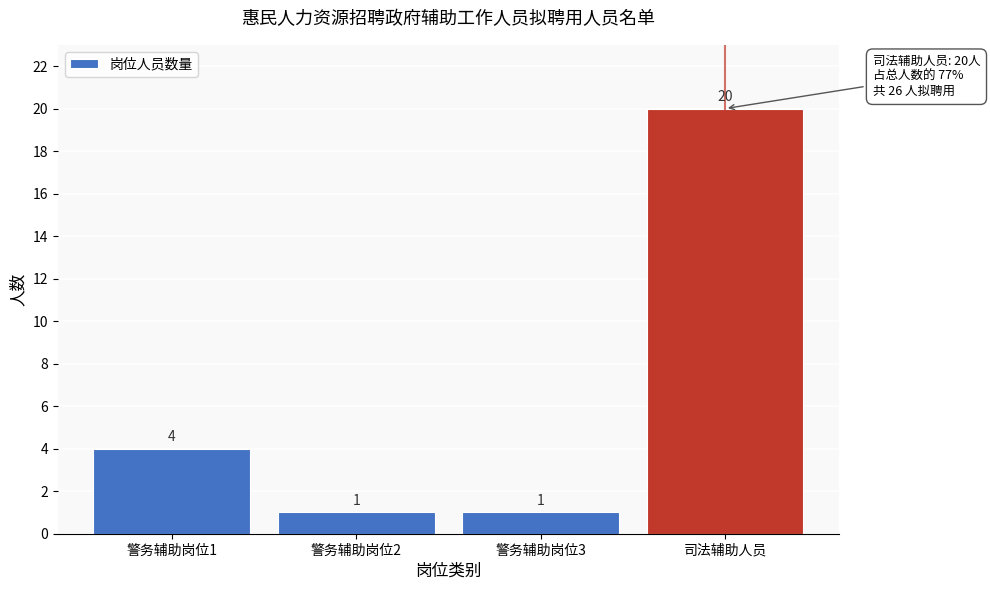

Reading left to right, extract all data points from this chart.

4	1	1	20